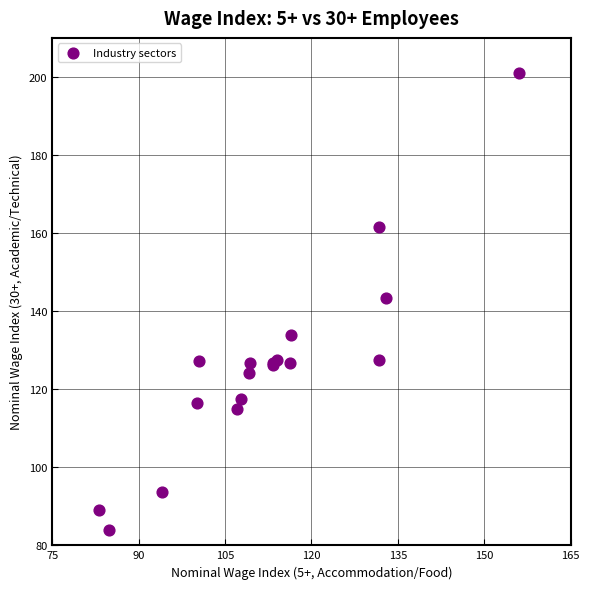

What Y value in the scatter plot is closest to 142?

143.3